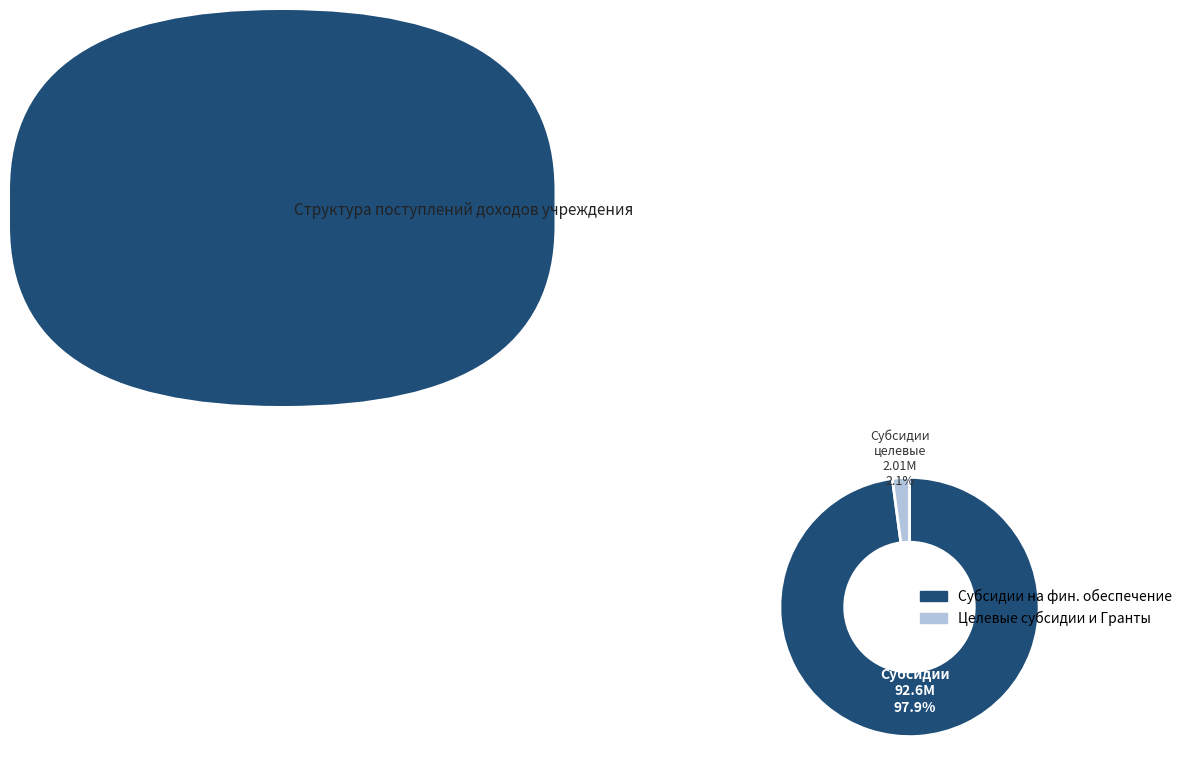

Is Субсидии на фин. обеспечение the majority of the pie?

Yes